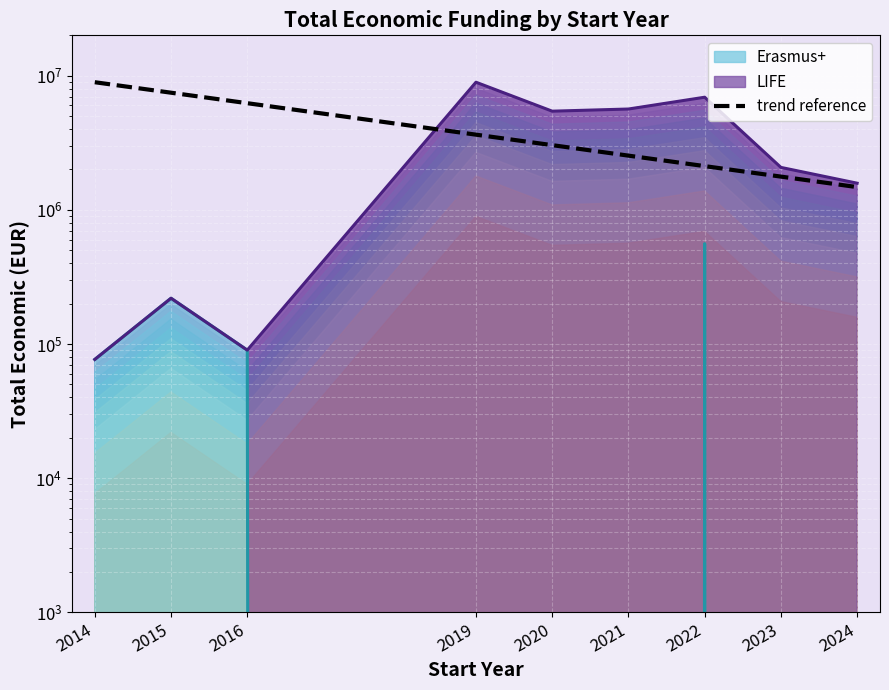

What is the change in value from 2019 to 2024?

-2158215.3